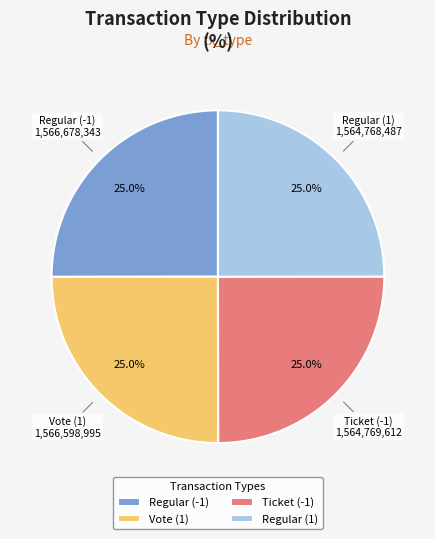

What percentage is the Regular (-1) slice, to the nearest percent?

25%